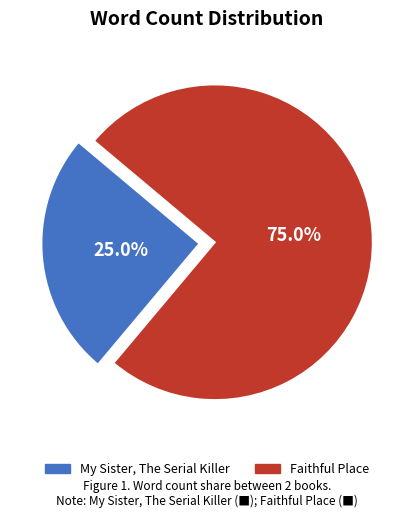

To the nearest percent, what is the combined percentage of Faithful Place and My Sister, The Serial Killer?

100%